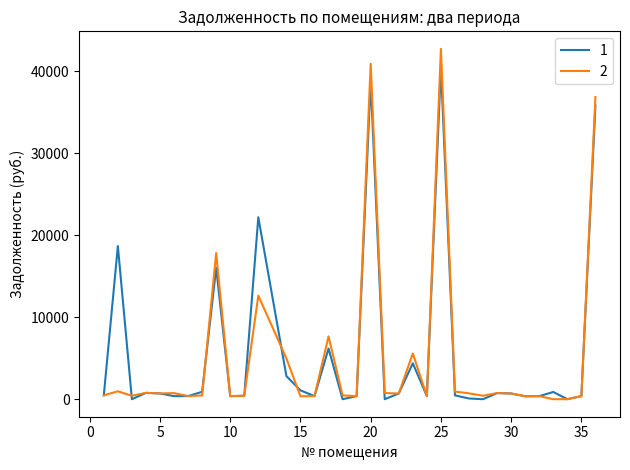

What is the highest value of the 2 series?

42756.8